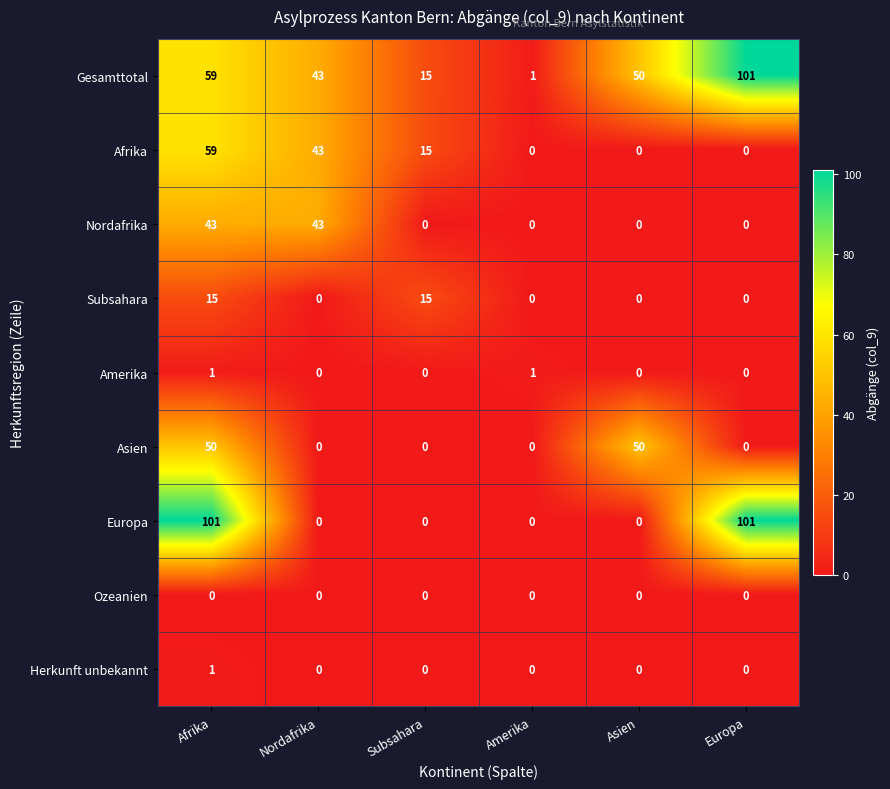

How many series are shown in this chart?

9